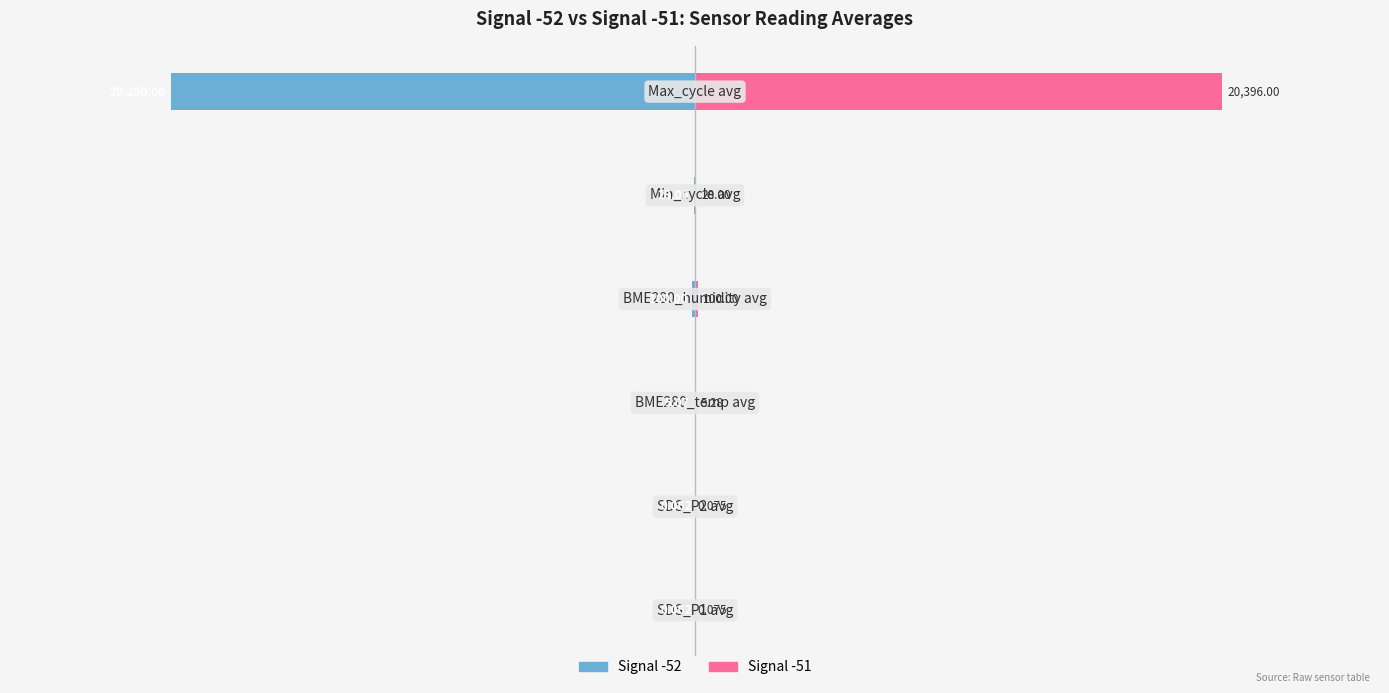

Between 3 and 4, which series saw the biggest shift?

Signal -52